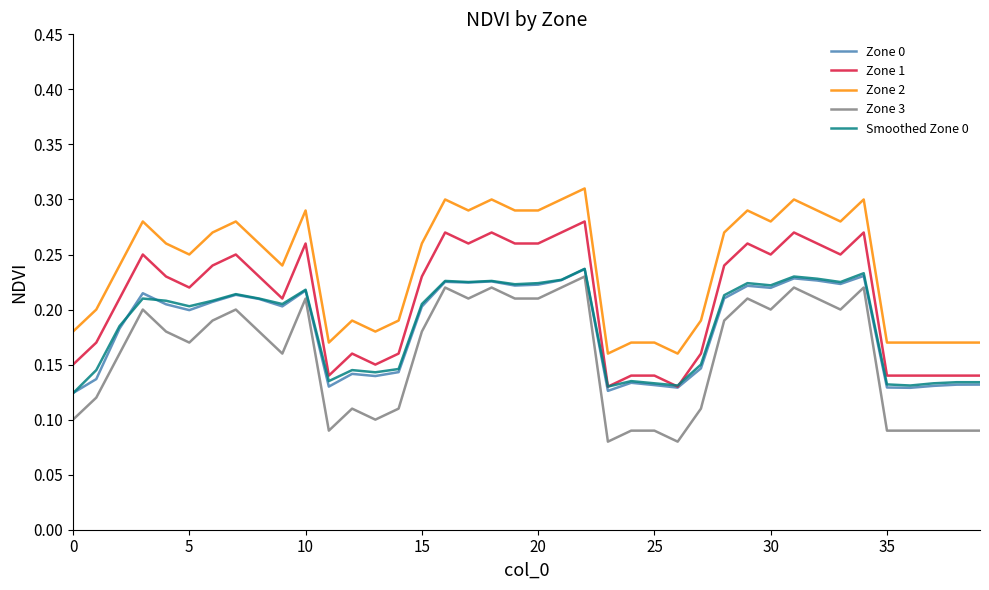

True or false: Zone 2 and Smoothed Zone 0 cross at least once.

False